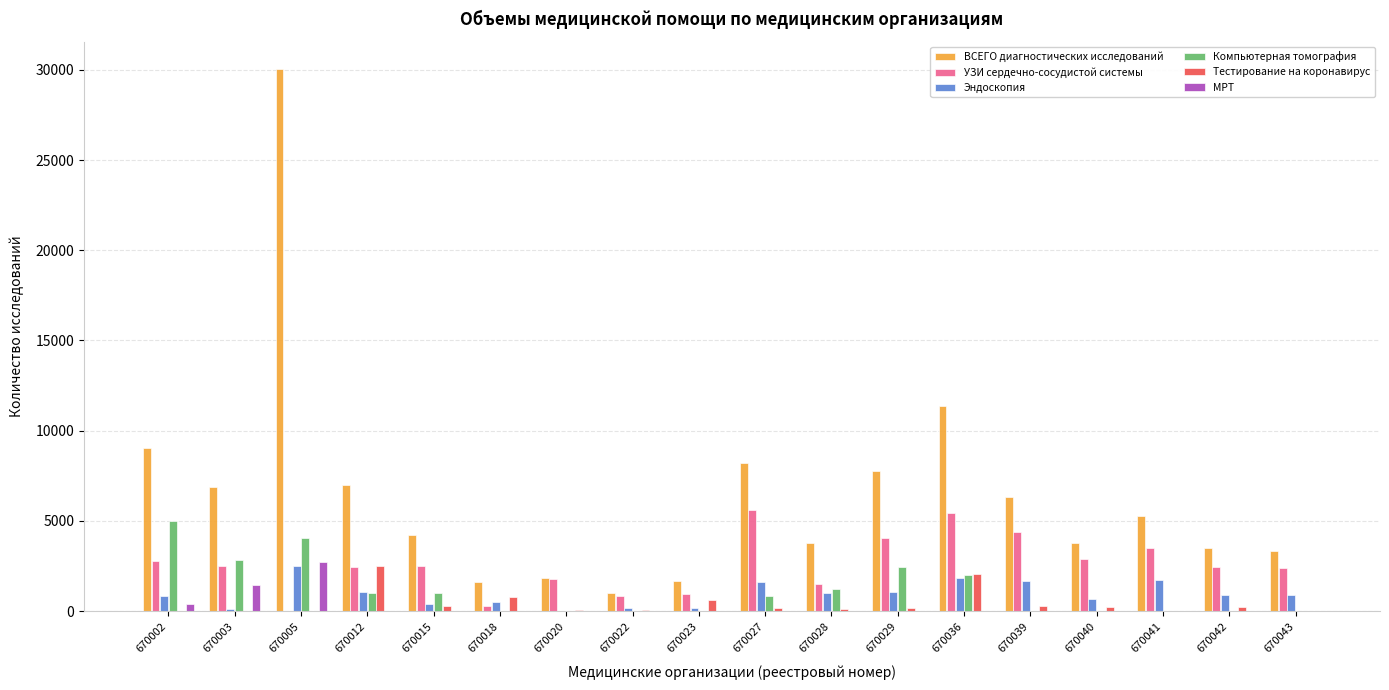

Does the chart contain stacked bars?

No